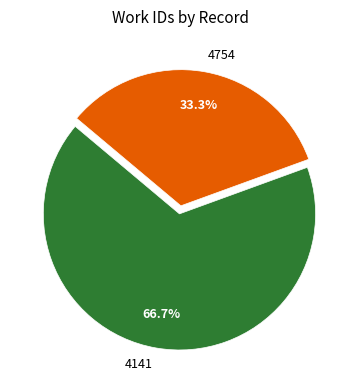

How many segments does this pie chart have?

2